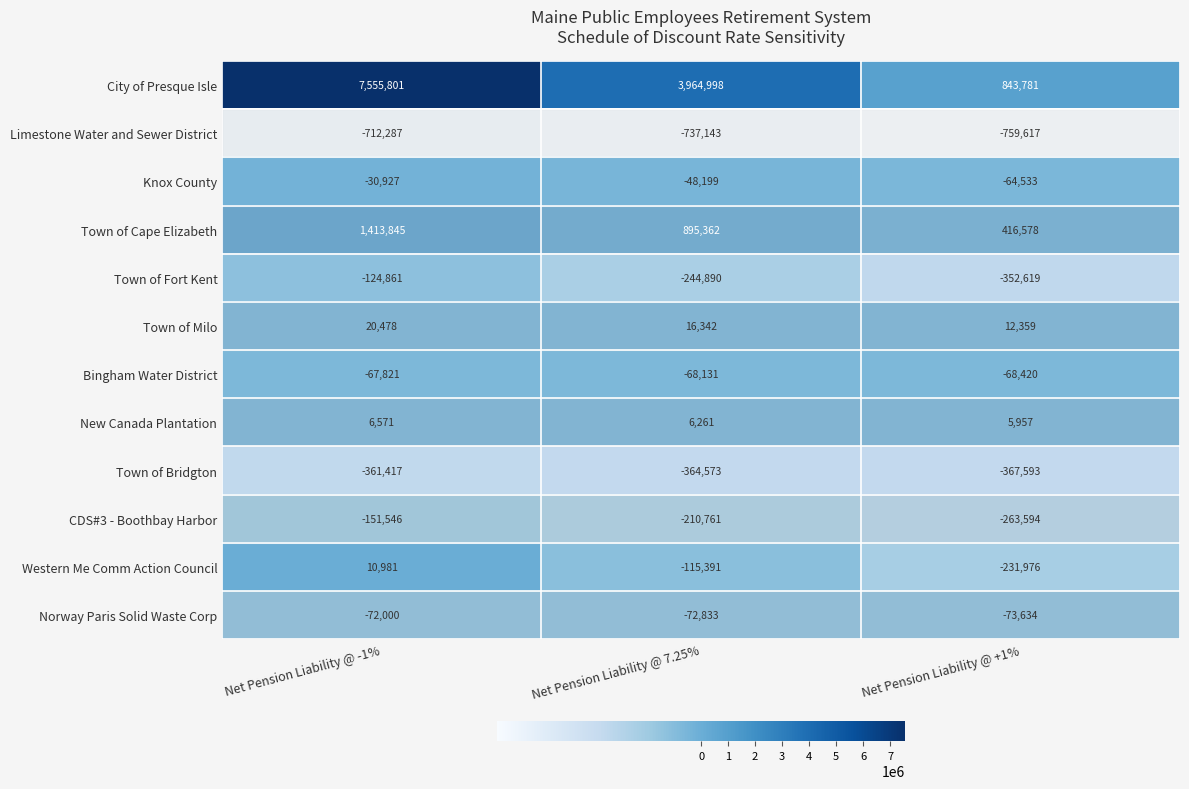

At how many categories does at least one series exceed 1369899?

2